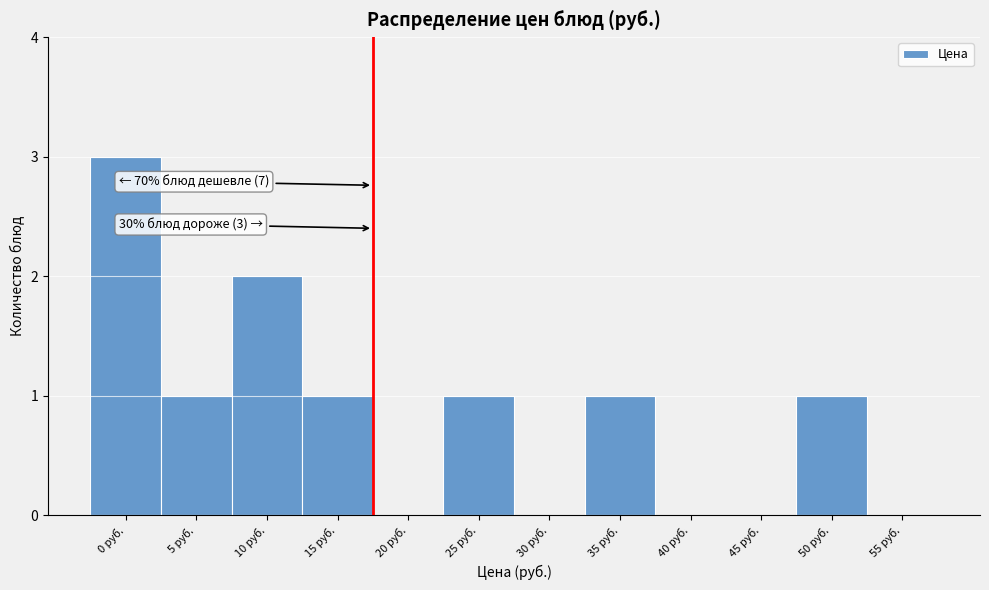

Reading left to right, extract all data points from this chart.

0 руб.=3	5 руб.=1	10 руб.=2	15 руб.=1	20 руб.=0	25 руб.=1	30 руб.=0	35 руб.=1	40 руб.=0	45 руб.=0	50 руб.=1	55 руб.=0